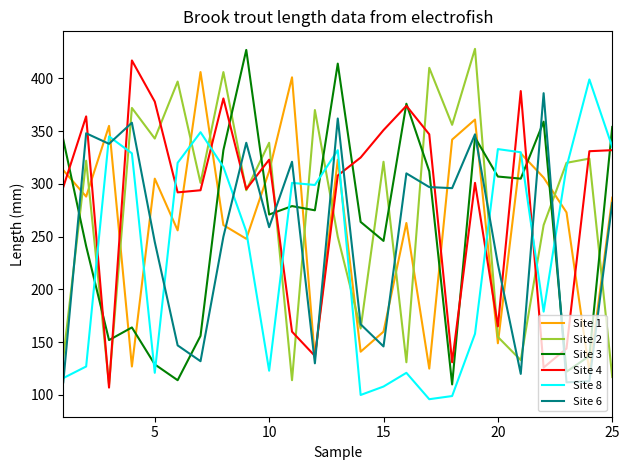

What is the lowest value of the Site 8 series?

96